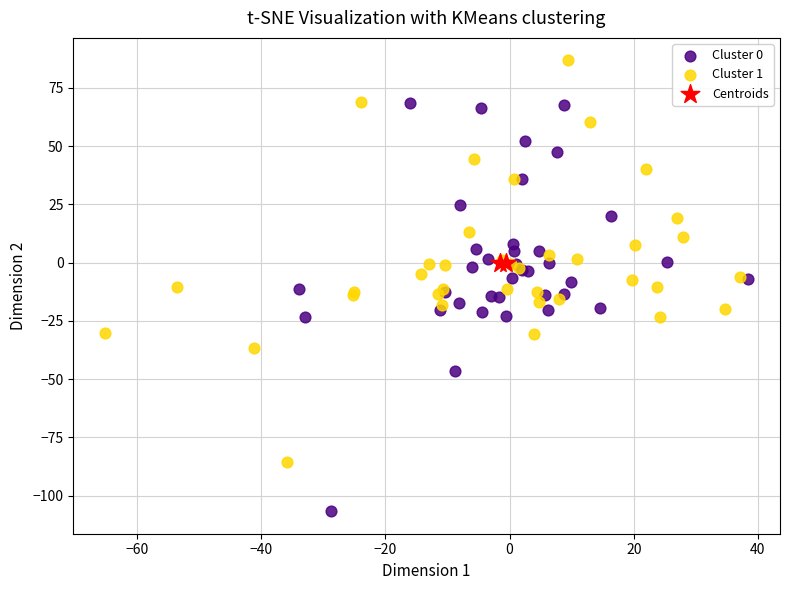

What are all the series names shown in the legend?

Cluster 0, Cluster 1, Centroids